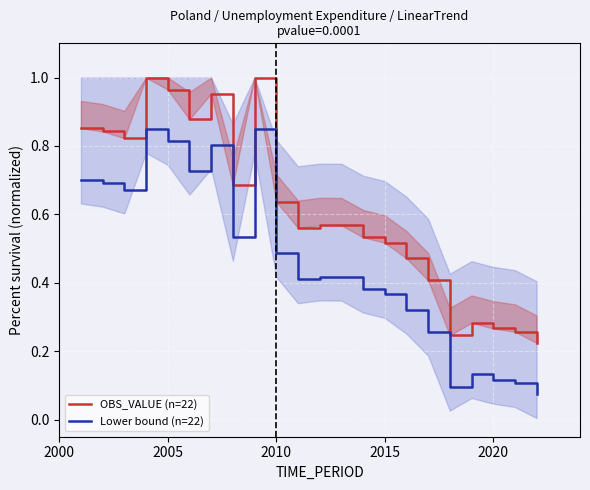

How many distinct data groups are displayed?

2